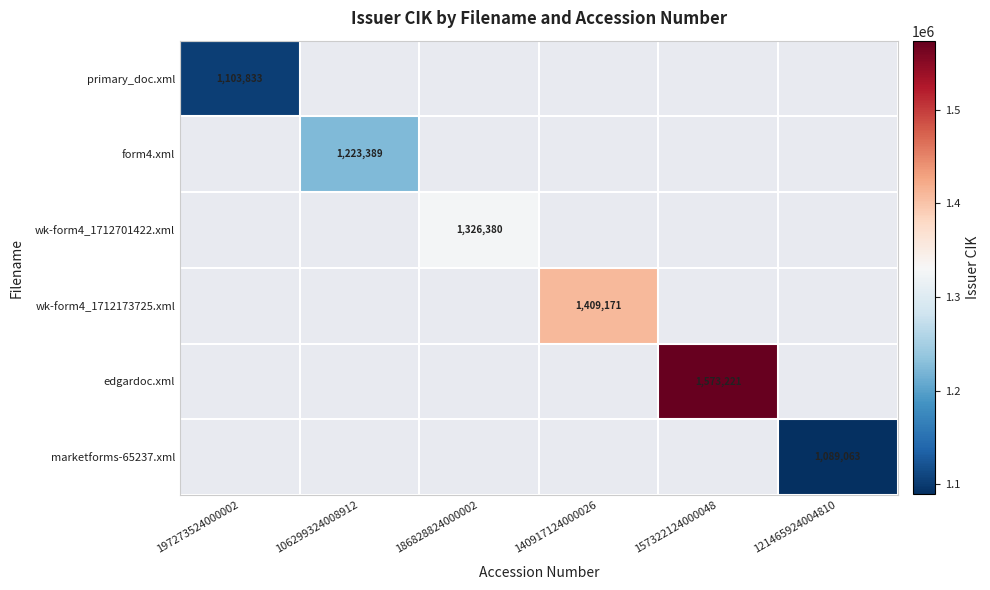

True or false: edgardoc.xml has a value of 1573221 at 157322124000048.

True